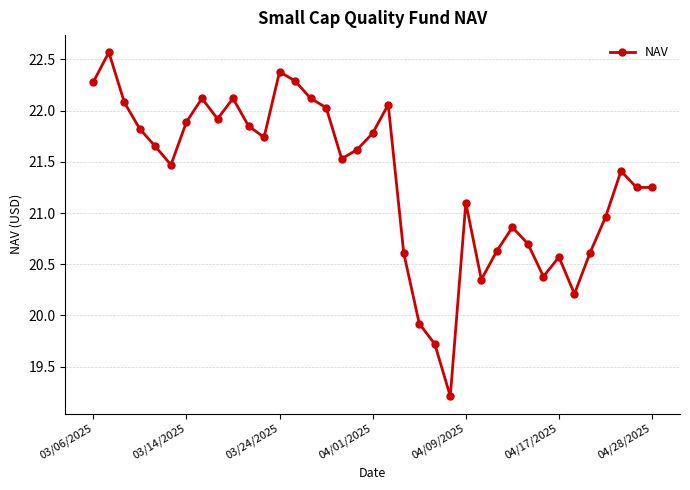

How many distinct data groups are displayed?

1